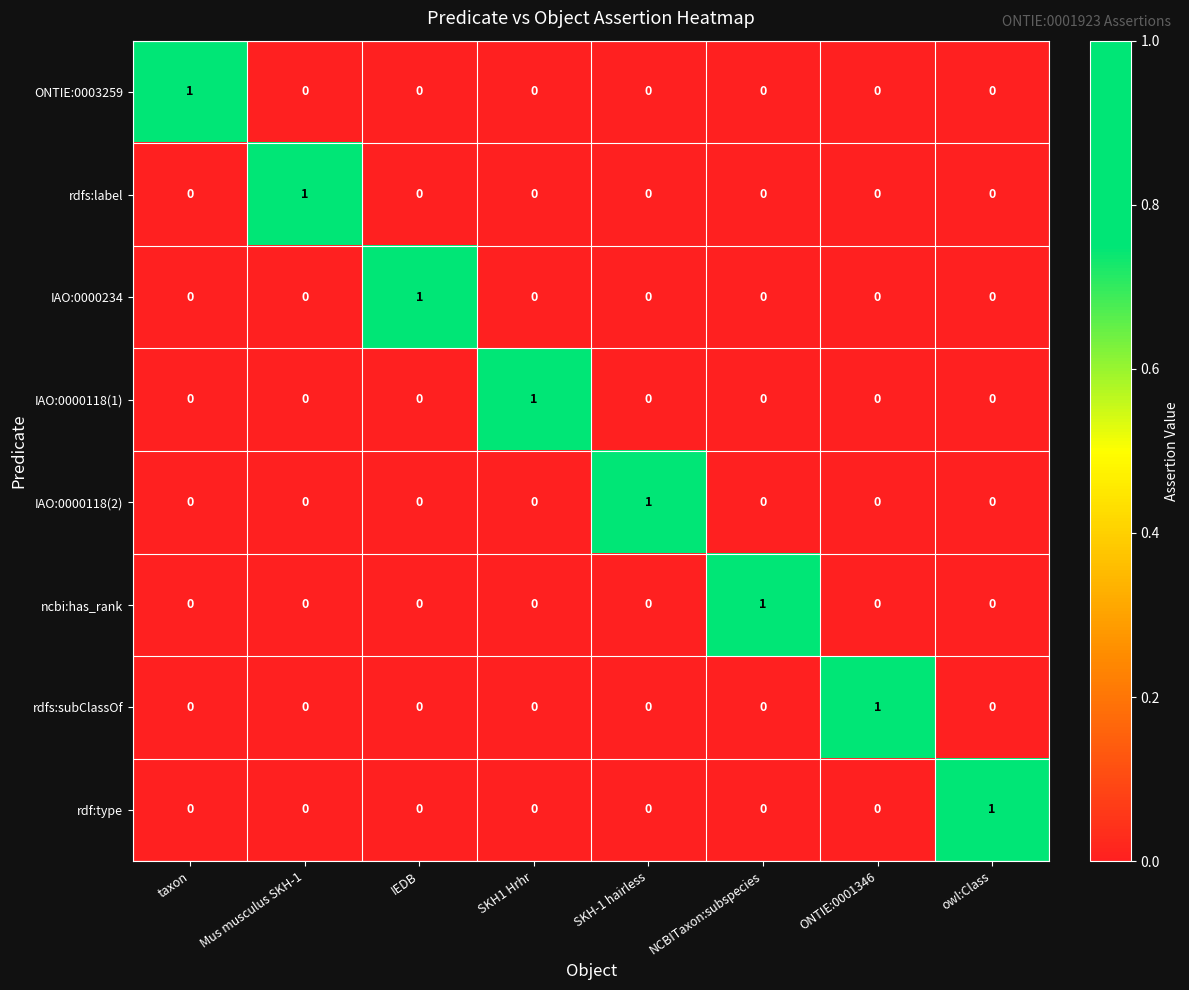

How many rdfs:subClassOf values are between 0 and 1?

8